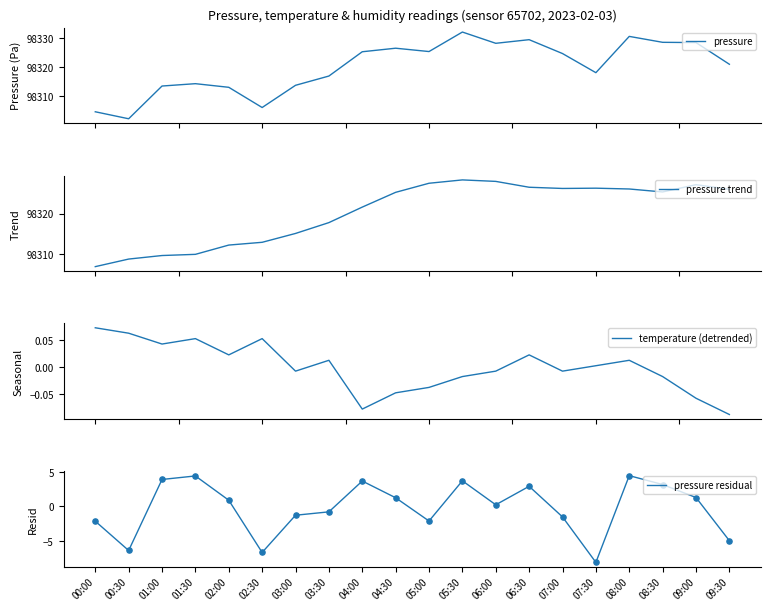

What is the total value across all series at 09:00?

196656.9